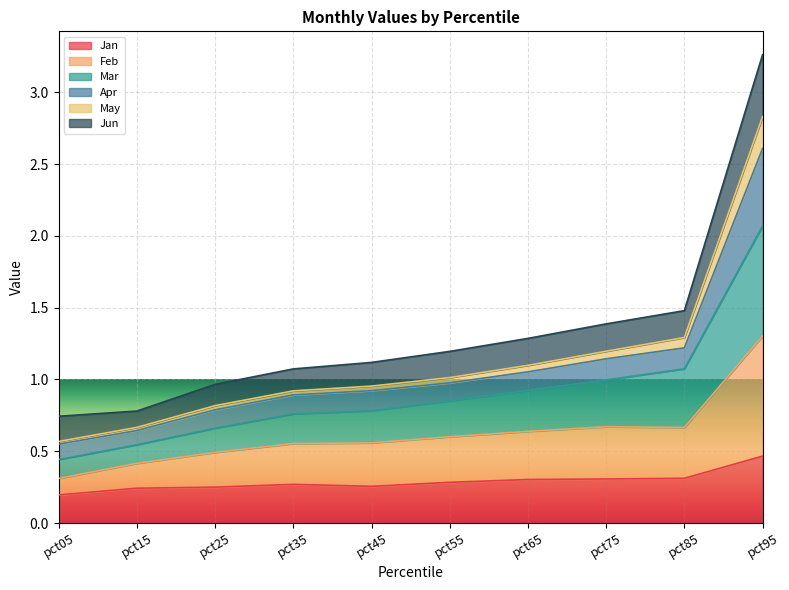

At which category is the sum across all series the highest?

pct95